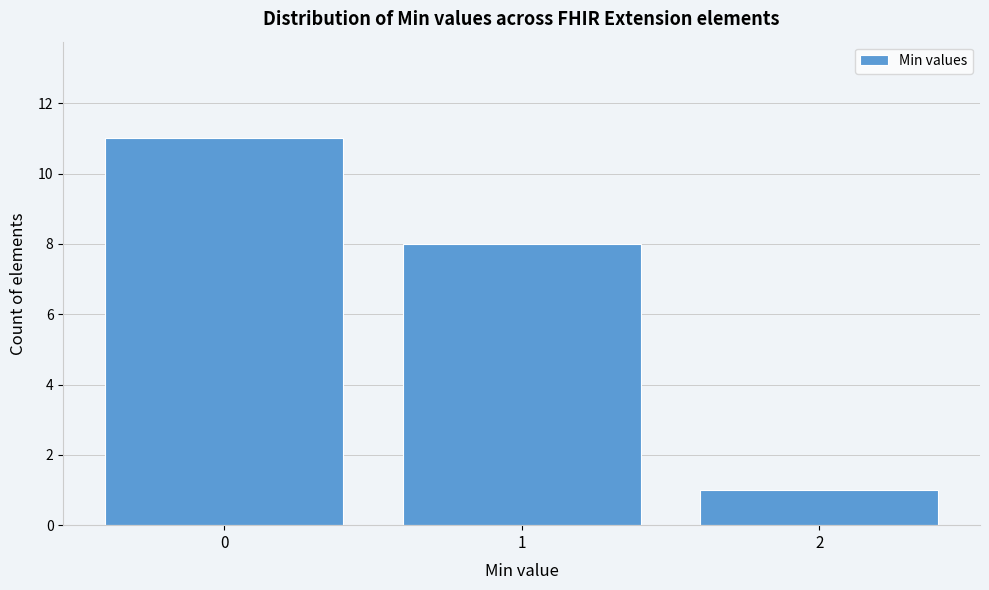

Reading left to right, list every bar in this chart as the range it spans on the x-axis followed by its height. The values are not printed on the chart, so give them approximately, as read against the axis.

-0.5 to 0.5: 11
0.5 to 1.5: 8
1.5 to 2.5: 1